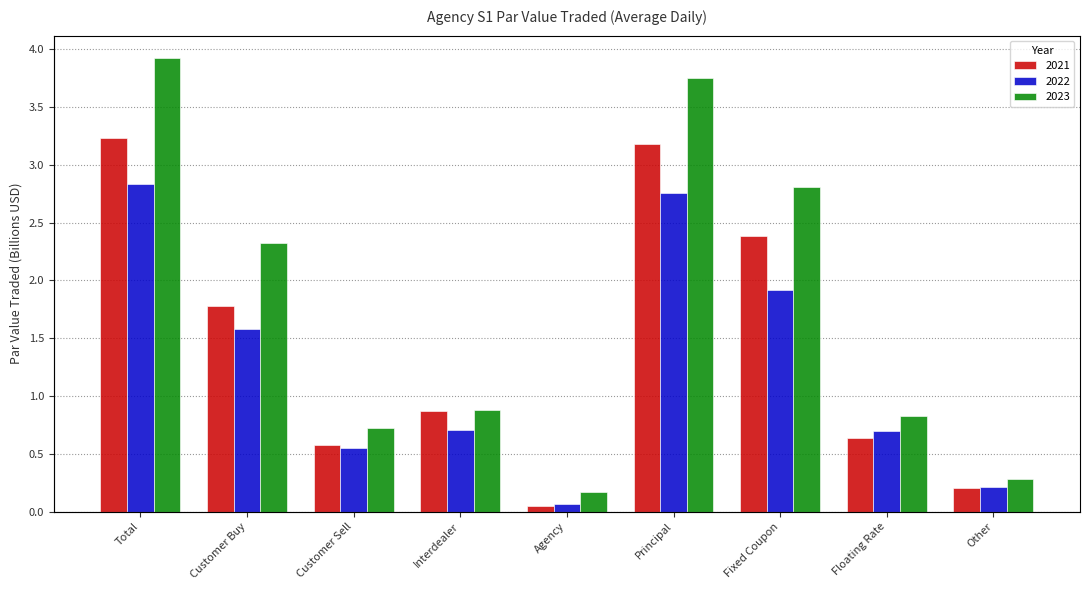

How many categories are shown in the chart?

9